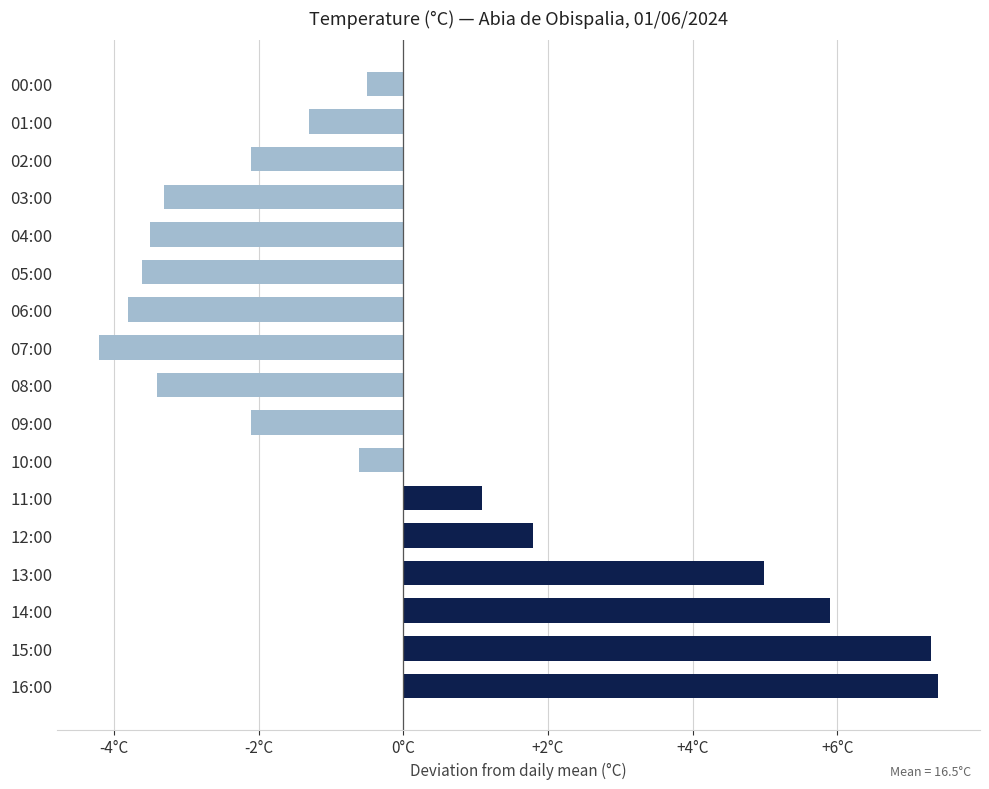

How many negative values are there?

11